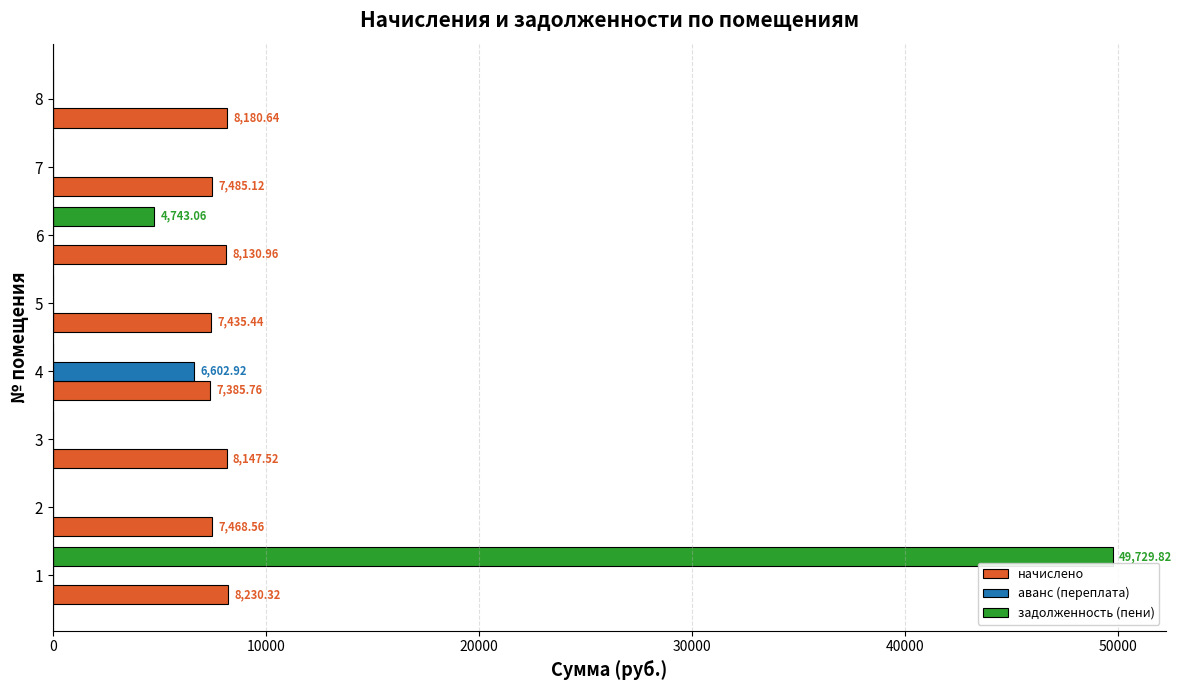

What is the sum of the начислено values at 4 and 7?

14870.9